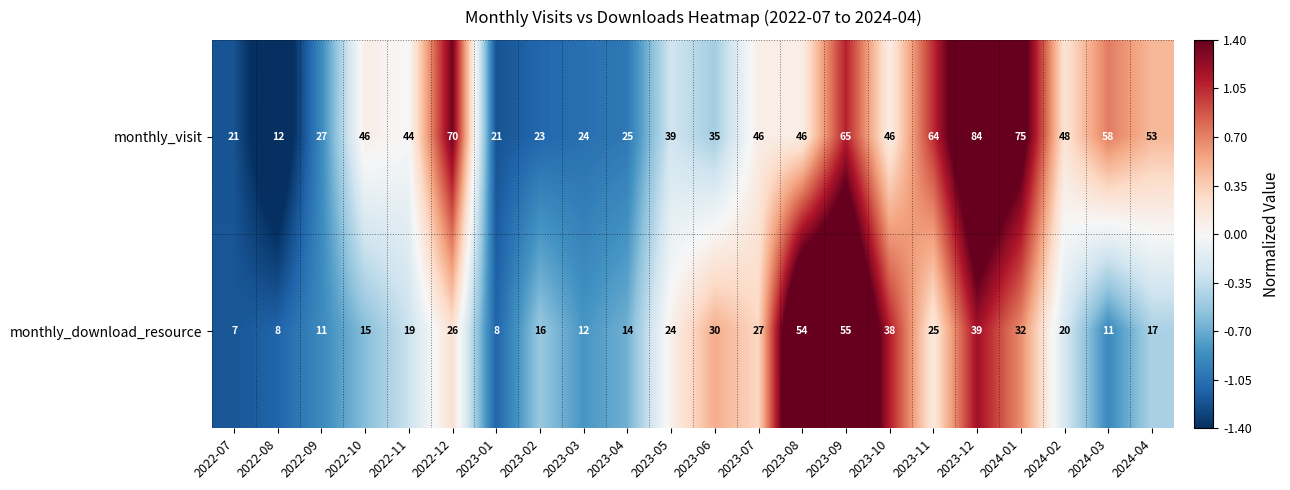

What is the spread (max minus min) of values at 2023-12?

45